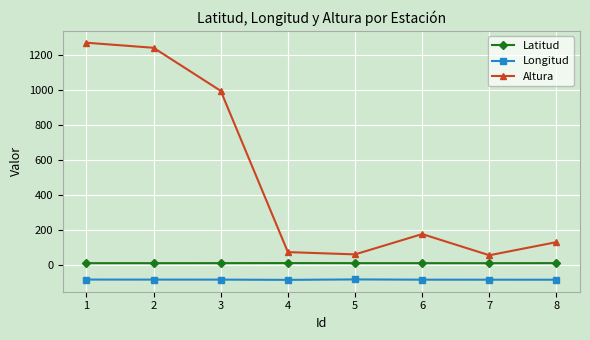

Is the value of Altura at 6 greater than the value of Longitud at 1?

Yes